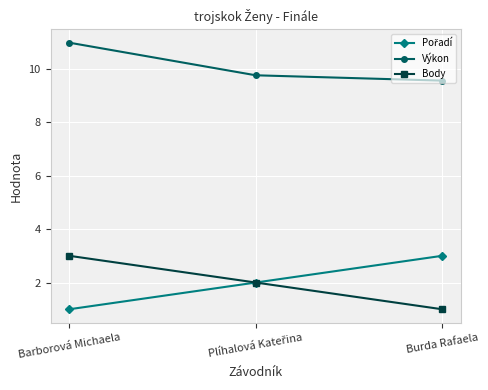

At how many categories does at least one series exceed 9?

3